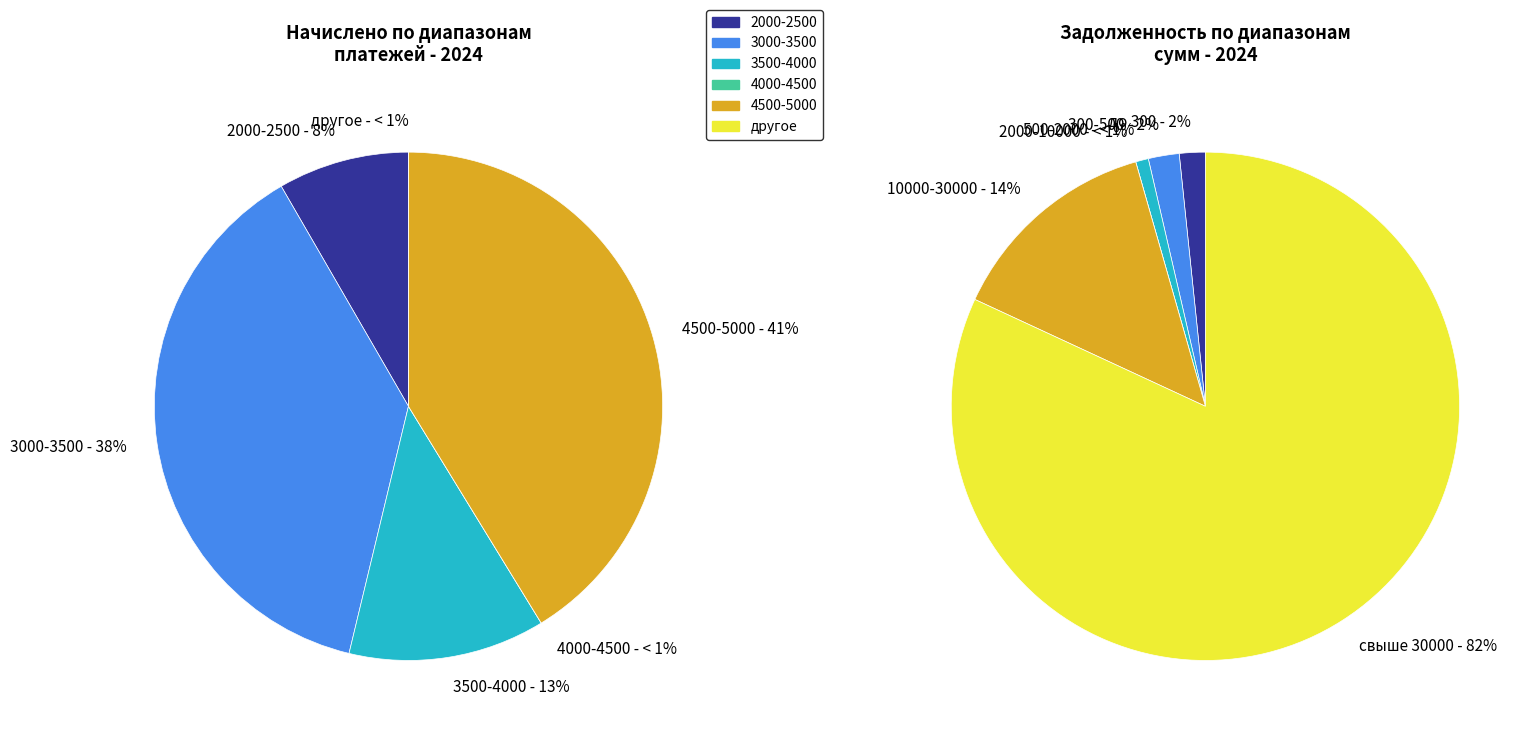

Is the sum of 6 and 2 greater than half?

No